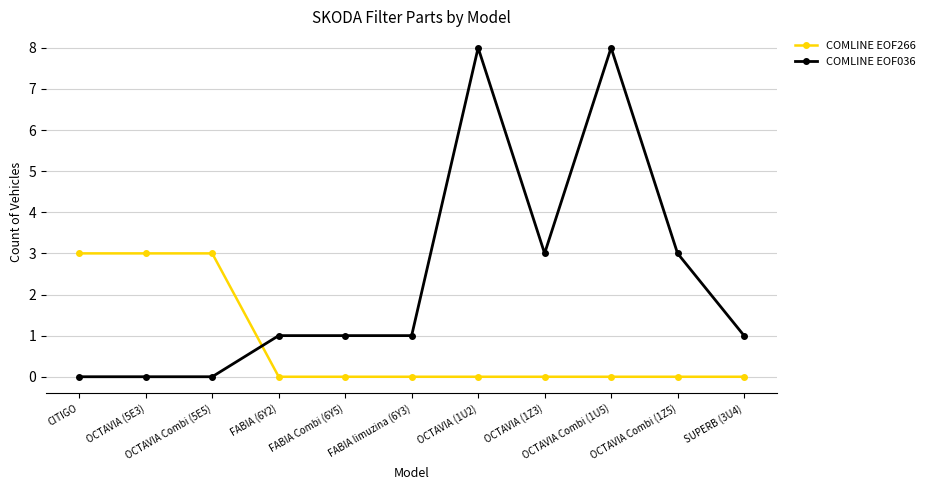

Which series ends up on top after the final intersection of COMLINE EOF036 and COMLINE EOF266?

COMLINE EOF036